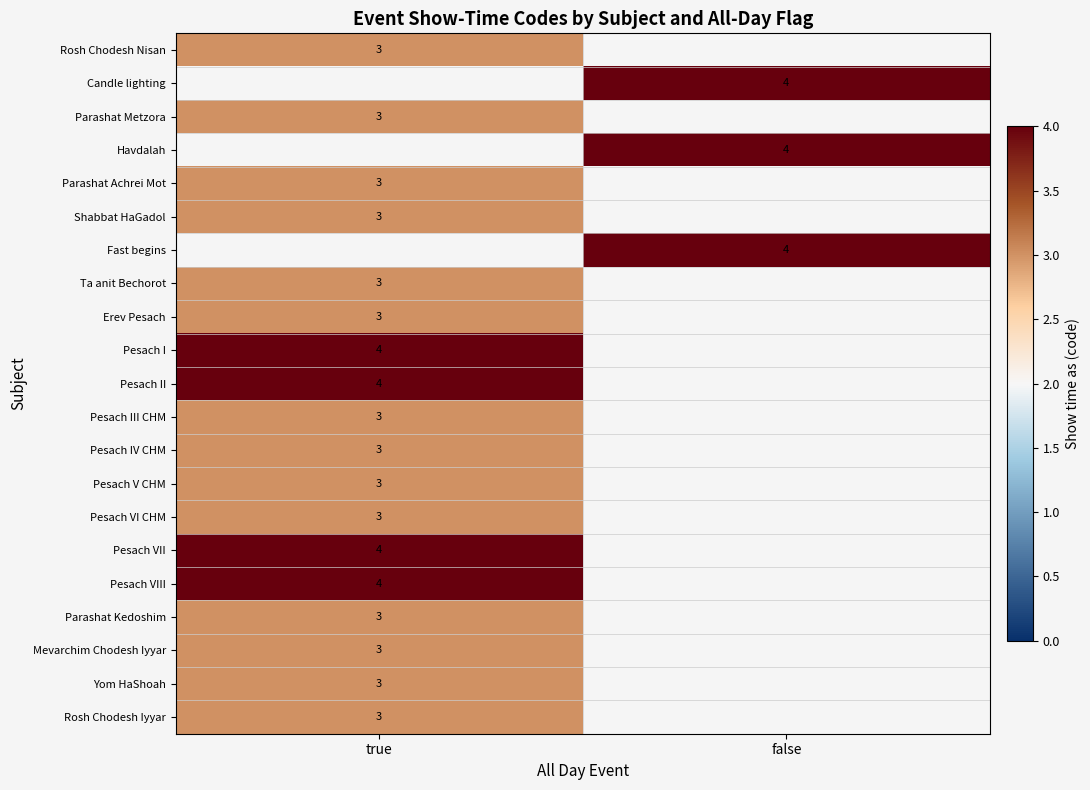

Count the number of data series in this chart.

21